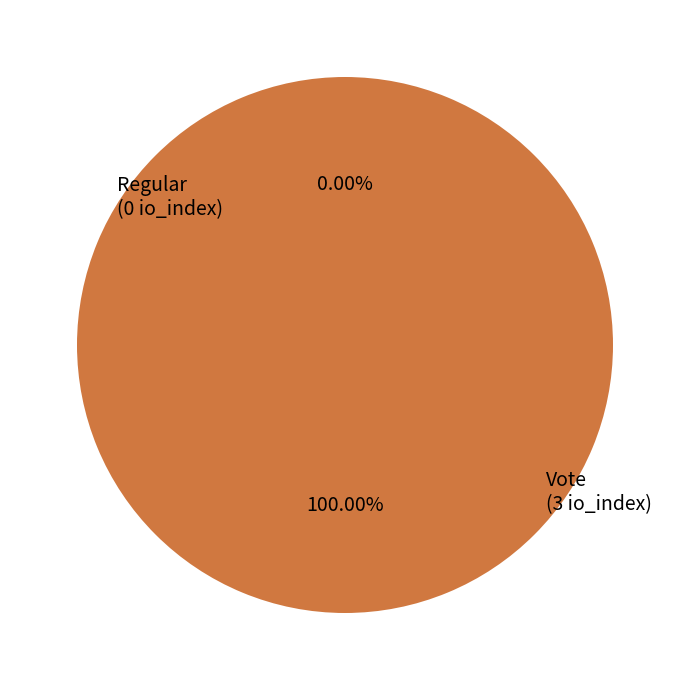

How many segments does this pie chart have?

2